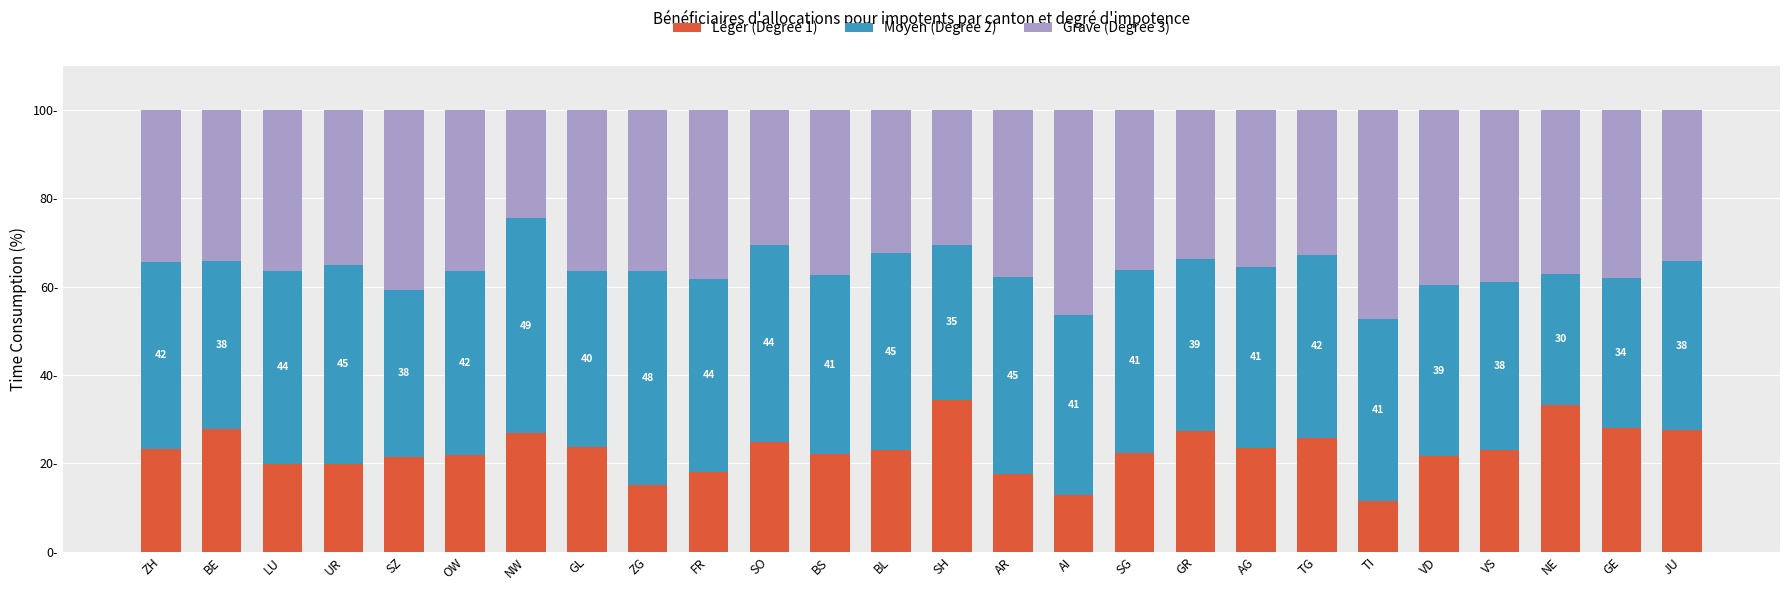

Is it true that Léger equals 19.8 at UR?

True